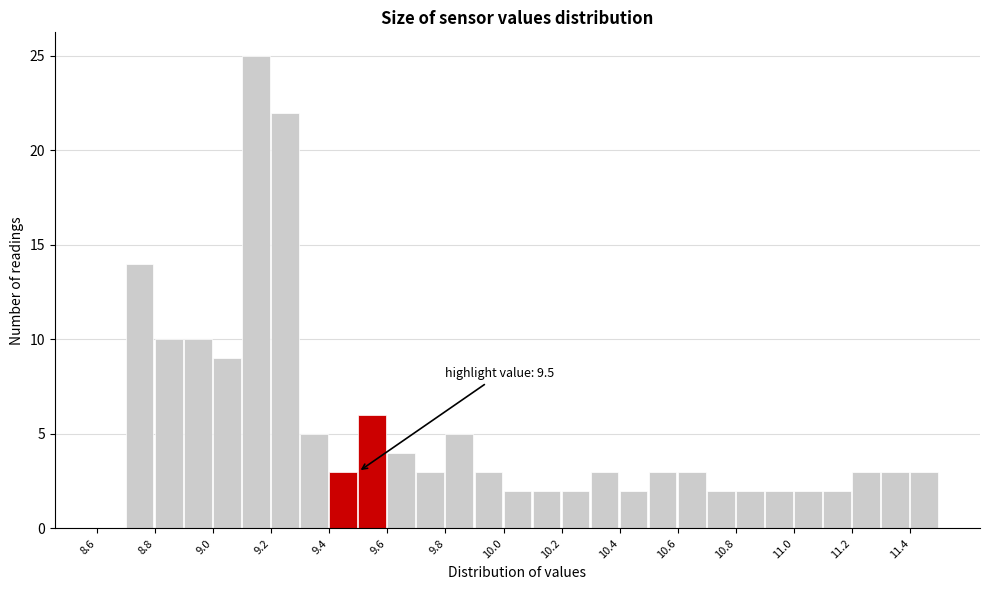

Over which range of the x-axis is the bar tallest?

9.1 to 9.2